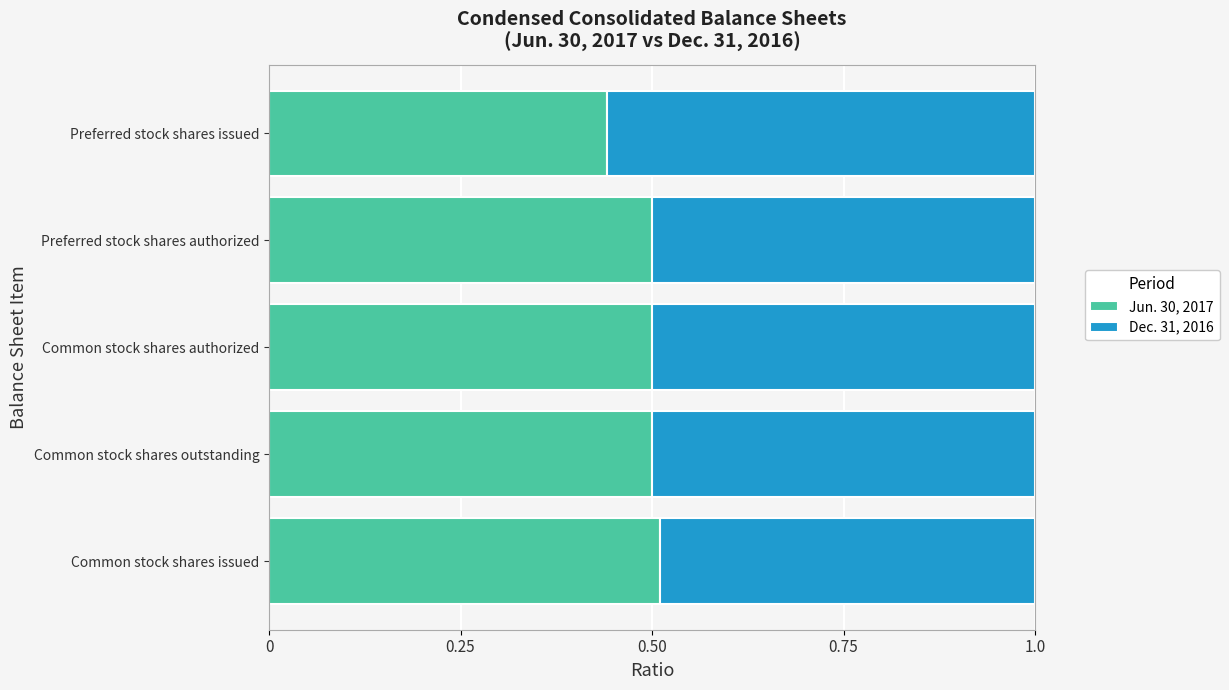

What are all the series names shown in the legend?

Jun. 30, 2017, Dec. 31, 2016